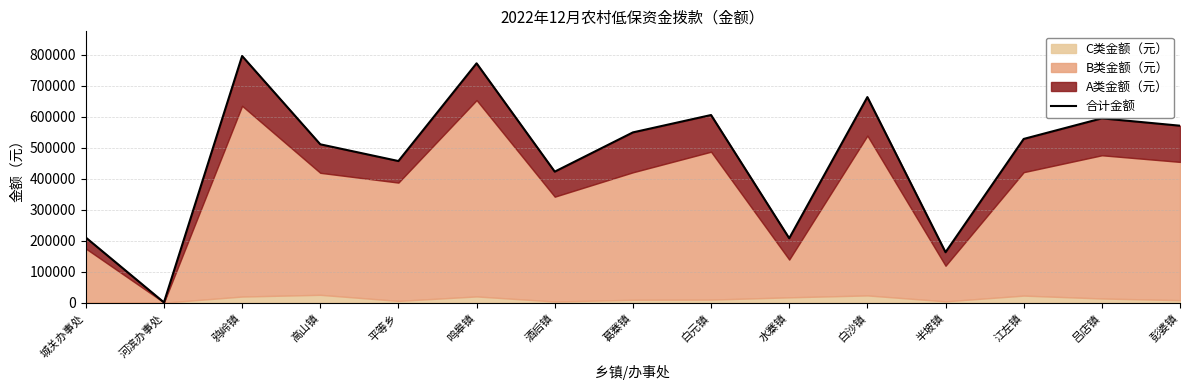

True or false: the data shows 814656 at 江左镇.

False